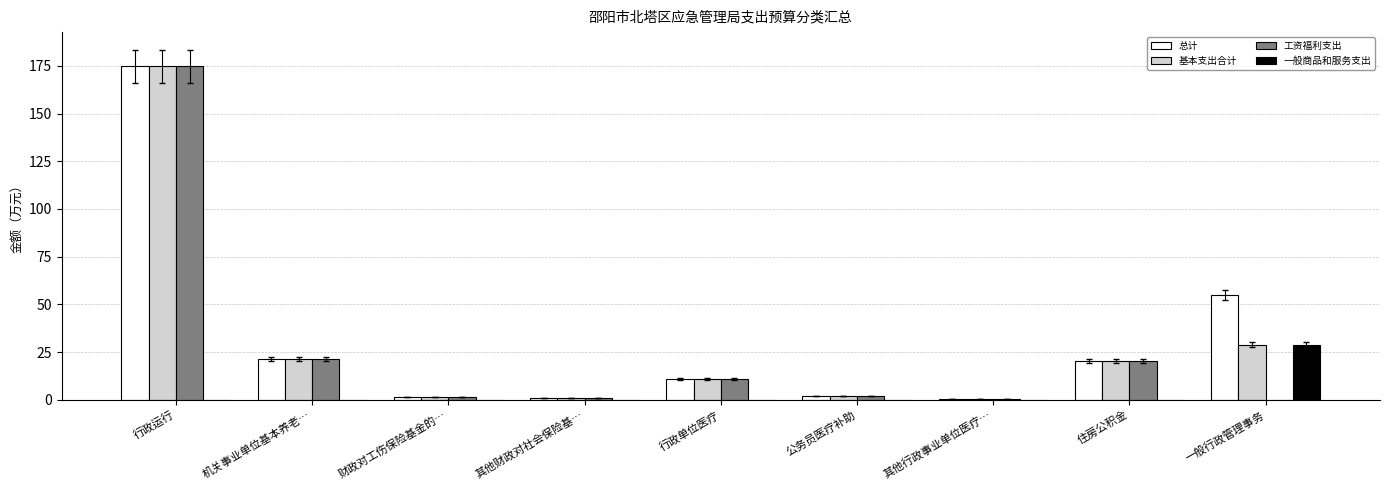

At which label is 基本支出合计 closest to 87?

一般行政管理事务